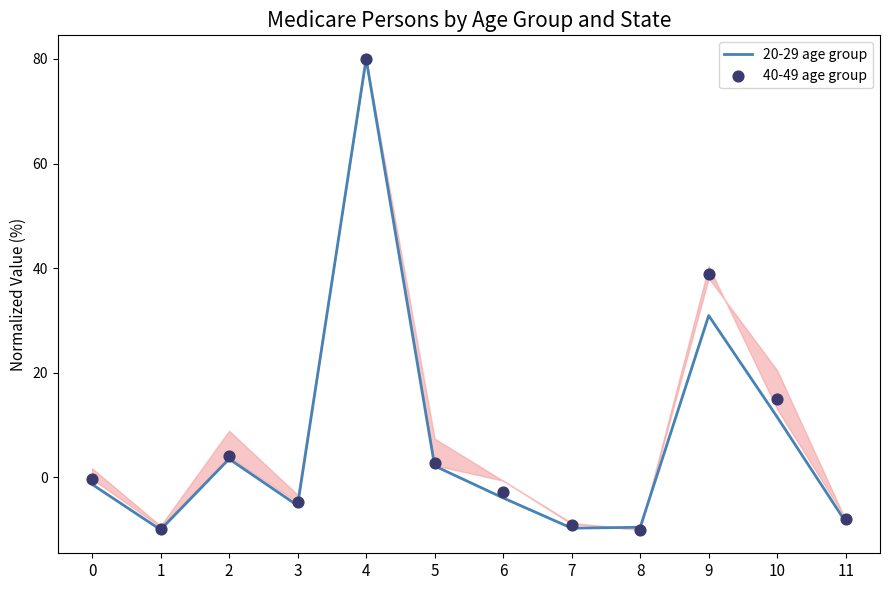

At how many categories does at least one series exceed 15?

3